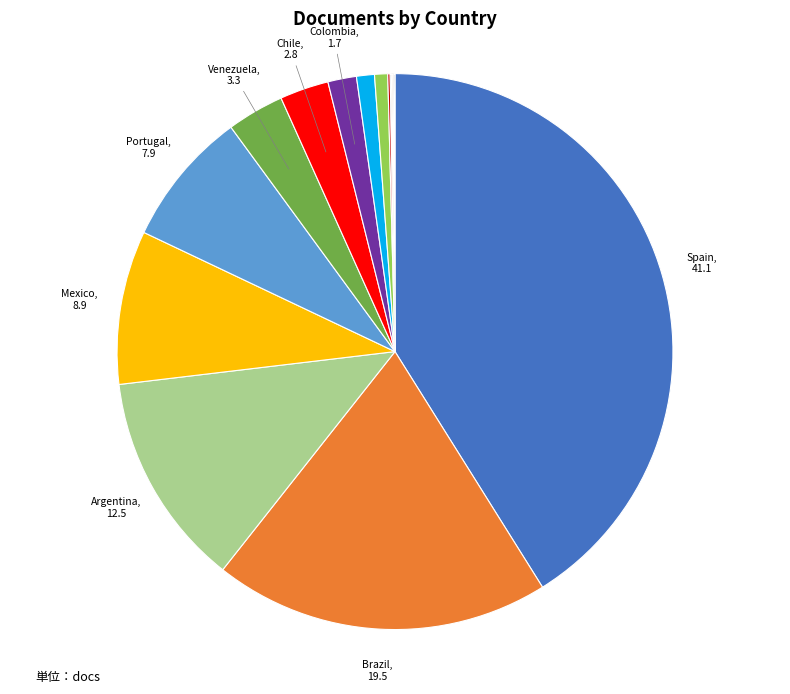

Rank the categories by value from lowest to highest.

Ecuador, Panama, Nicaragua, Costa Rica, Peru, Uruguay, Cuba, Colombia, Chile, Venezuela, Portugal, Mexico, Argentina, Brazil, Spain